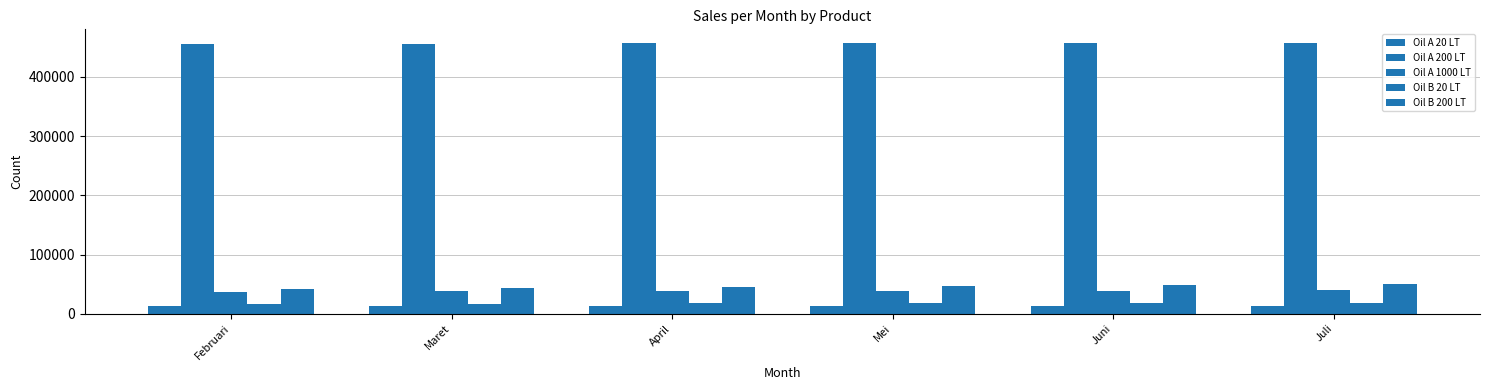

Reading left to right, extract all data points from this chart.

Oil A 20 LT: 12416.3	12419.5	12422.6	12425.7	12428.9	12432.0
Oil A 200 LT: 455679.7	456030.9	456382.1	456733.3	457084.4	457435.6
Oil A 1000 LT: 37377.3	37784.3	38191.2	38598.2	39005.1	39412.1
Oil B 20 LT: 16576.0	16983.5	17390.9	17798.4	18205.9	18613.3
Oil B 200 LT: 42488.5	44054.7	45620.9	47187.0	48753.2	50319.4